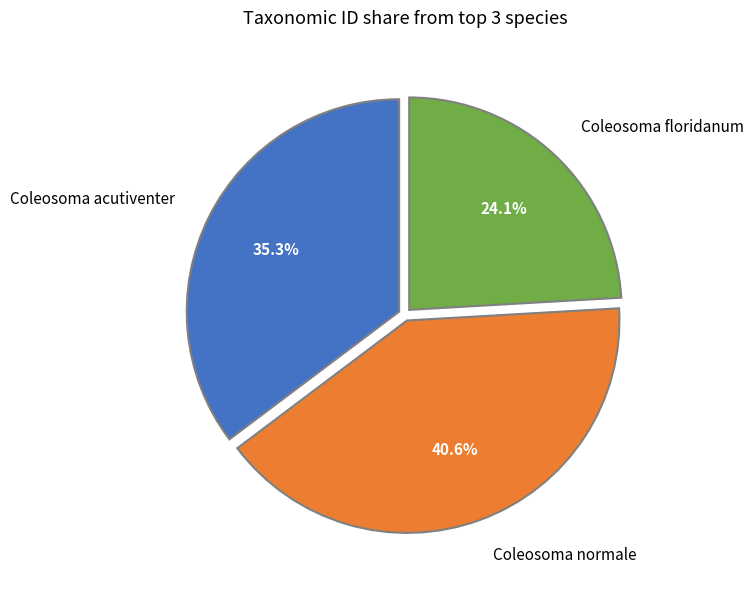

What percentage do Coleosoma floridanum and Coleosoma normale together represent?

64.7%